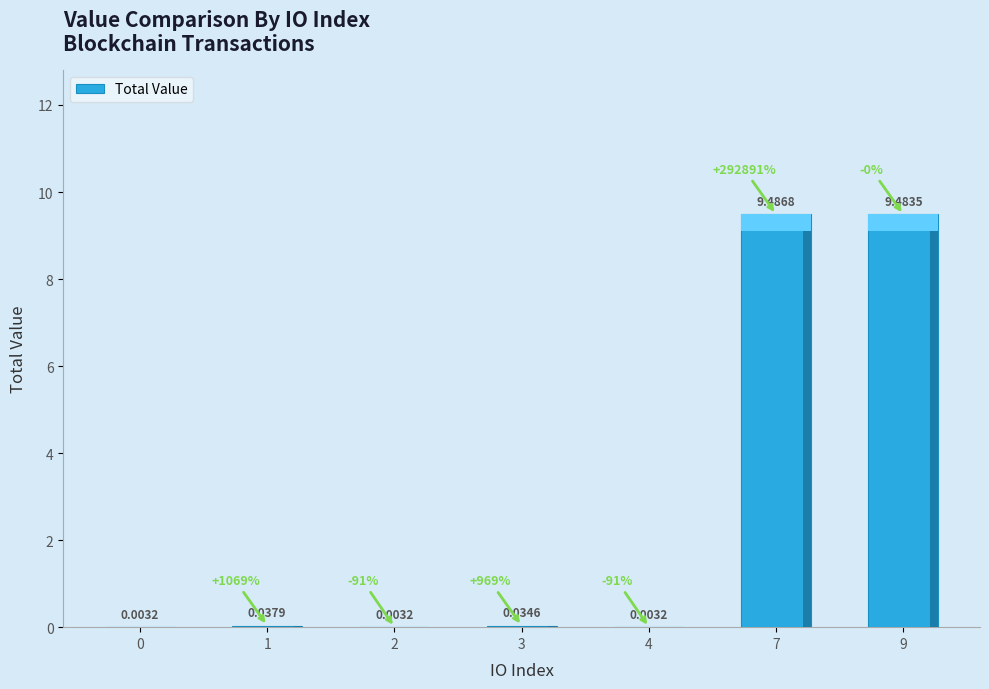

What is the sum of the values at 4 and 9?

9.5